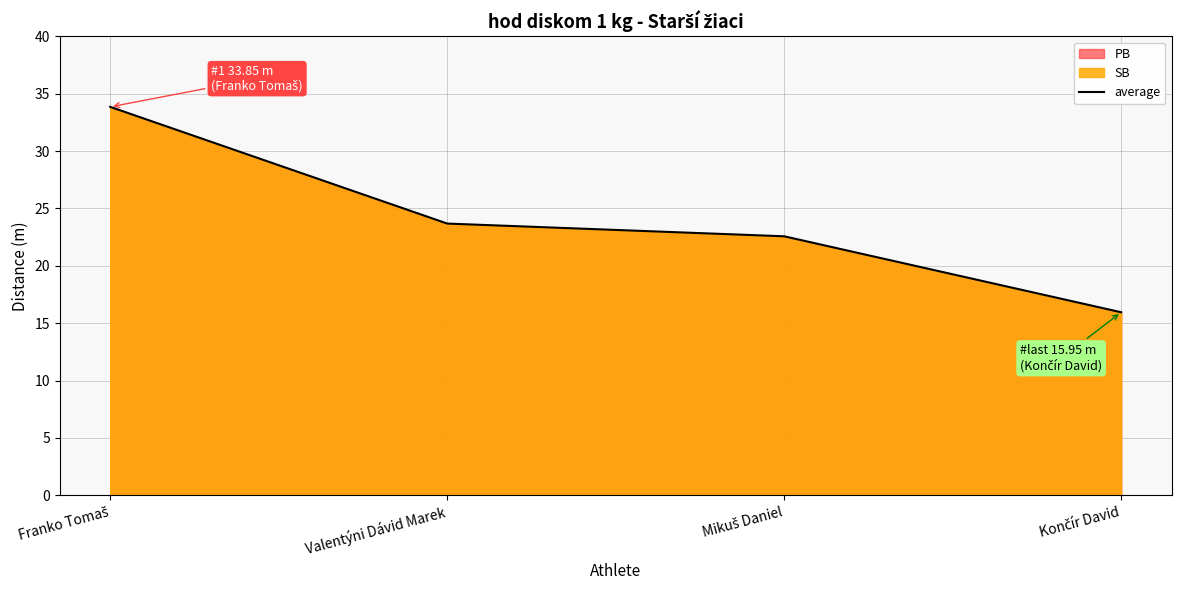

What is the change in value from Valentýni Dávid Marek to Končír David?

-7.7